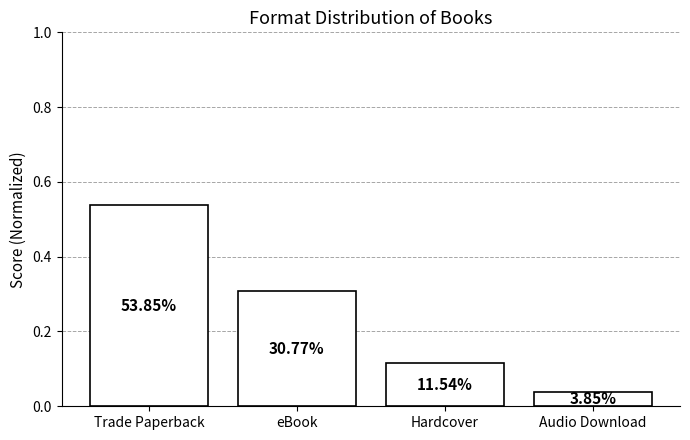

What is the change in value from Hardcover to Audio Download?

-0.1